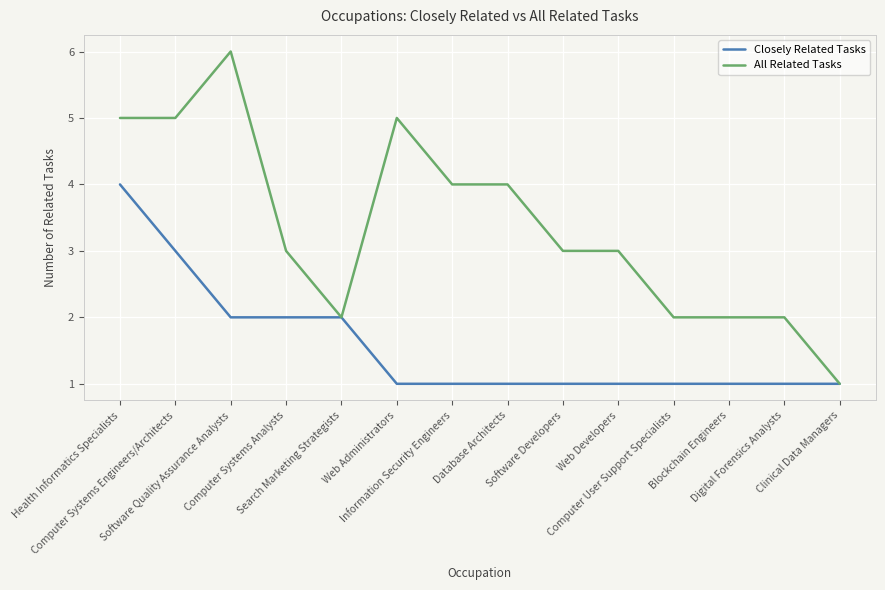

List the series in order of their peak value, highest first.

All Related Tasks, Closely Related Tasks